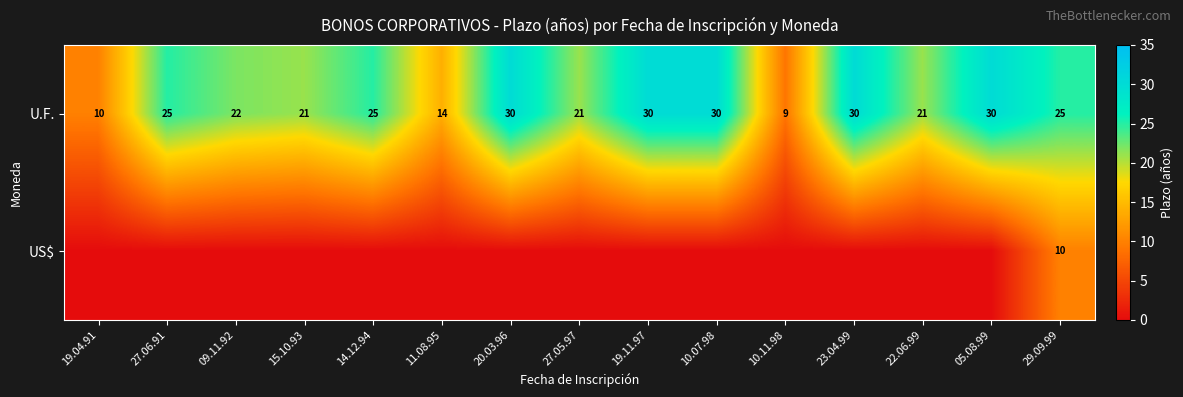

Rank the series at 29.09.99 from lowest to highest value.

US$, U.F.